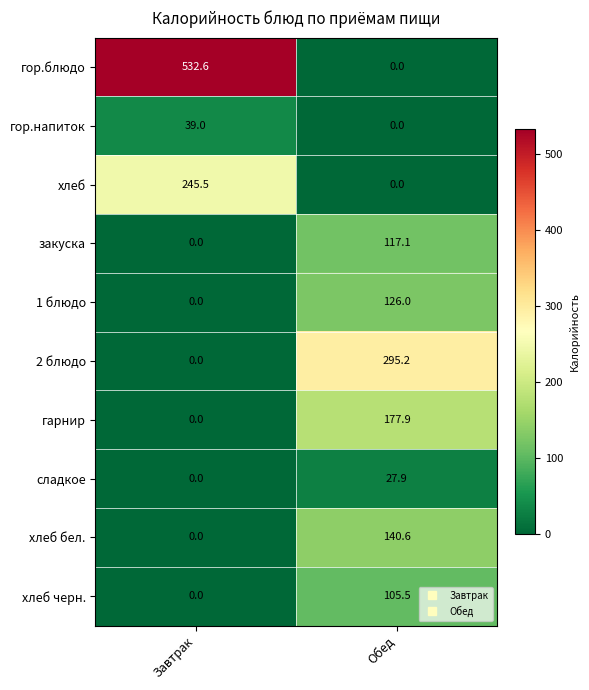

Reading left to right, what are all the values shown in this chart?

гор.блюдо: Завтрак=532.6	Обед=0.0
гор.напиток: Завтрак=39.0	Обед=0.0
хлеб: Завтрак=245.5	Обед=0.0
закуска: Завтрак=0.0	Обед=117.1
1 блюдо: Завтрак=0.0	Обед=126.0
2 блюдо: Завтрак=0.0	Обед=295.2
гарнир: Завтрак=0.0	Обед=177.9
сладкое: Завтрак=0.0	Обед=27.9
хлеб бел.: Завтрак=0.0	Обед=140.6
хлеб черн.: Завтрак=0.0	Обед=105.5